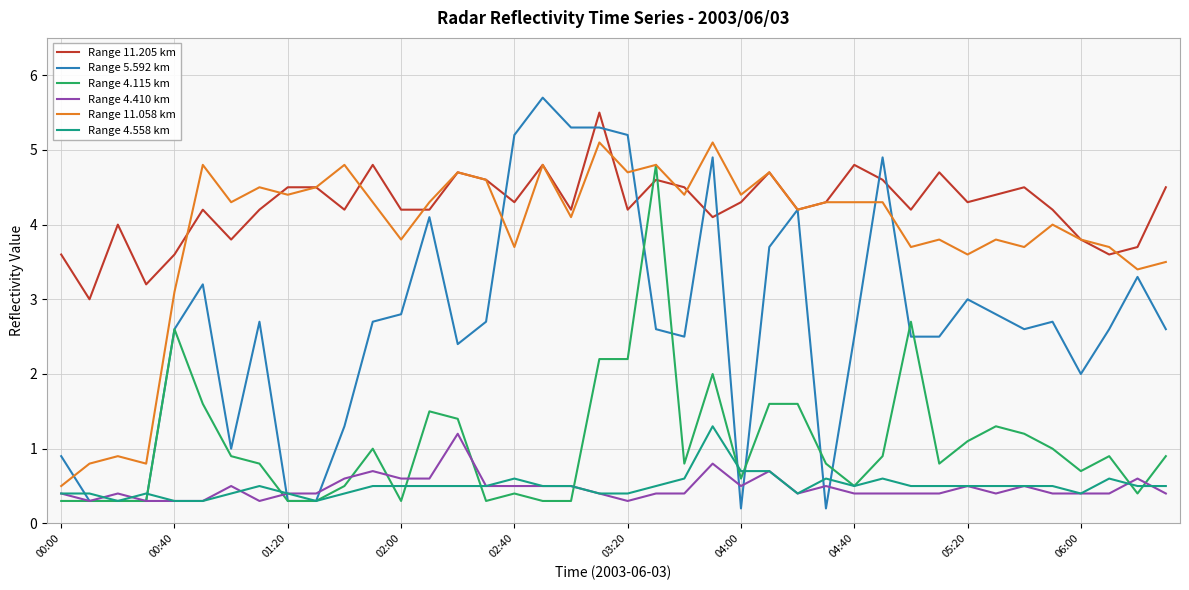

What is the maximum value shown in the chart?

5.7